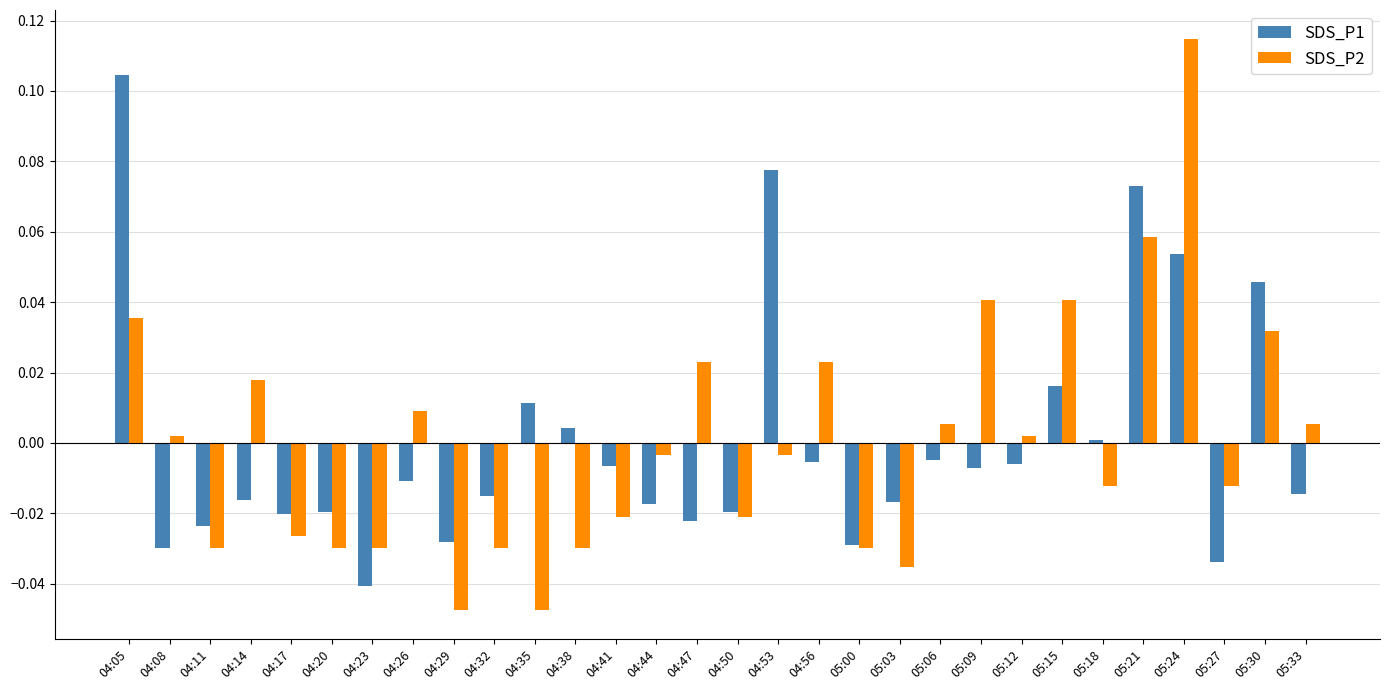

The SDS_P2 series shows 0.0 at 05:30. True or false?

True